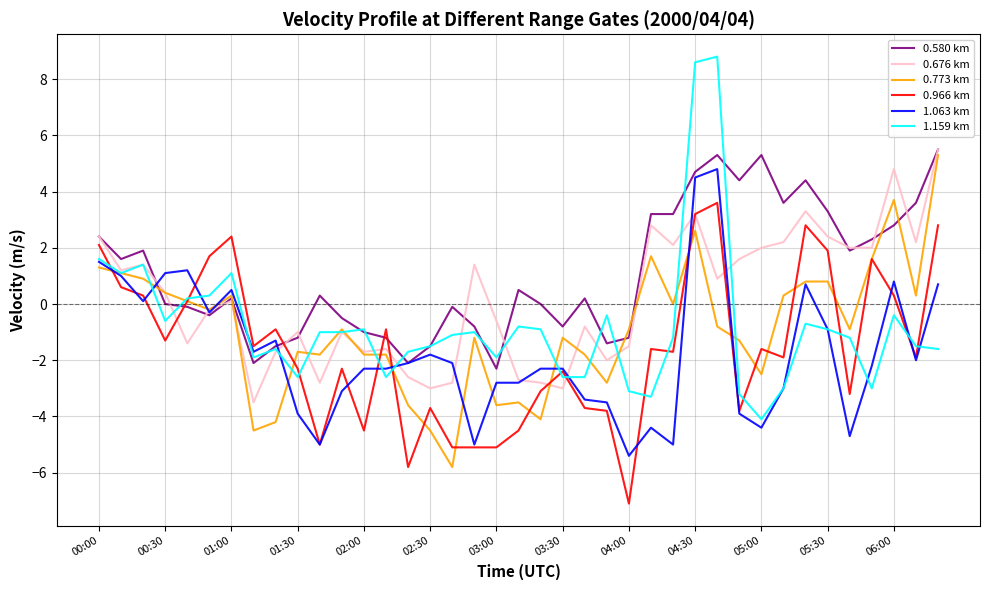

Which series has the largest total across all categories?

0.580 km